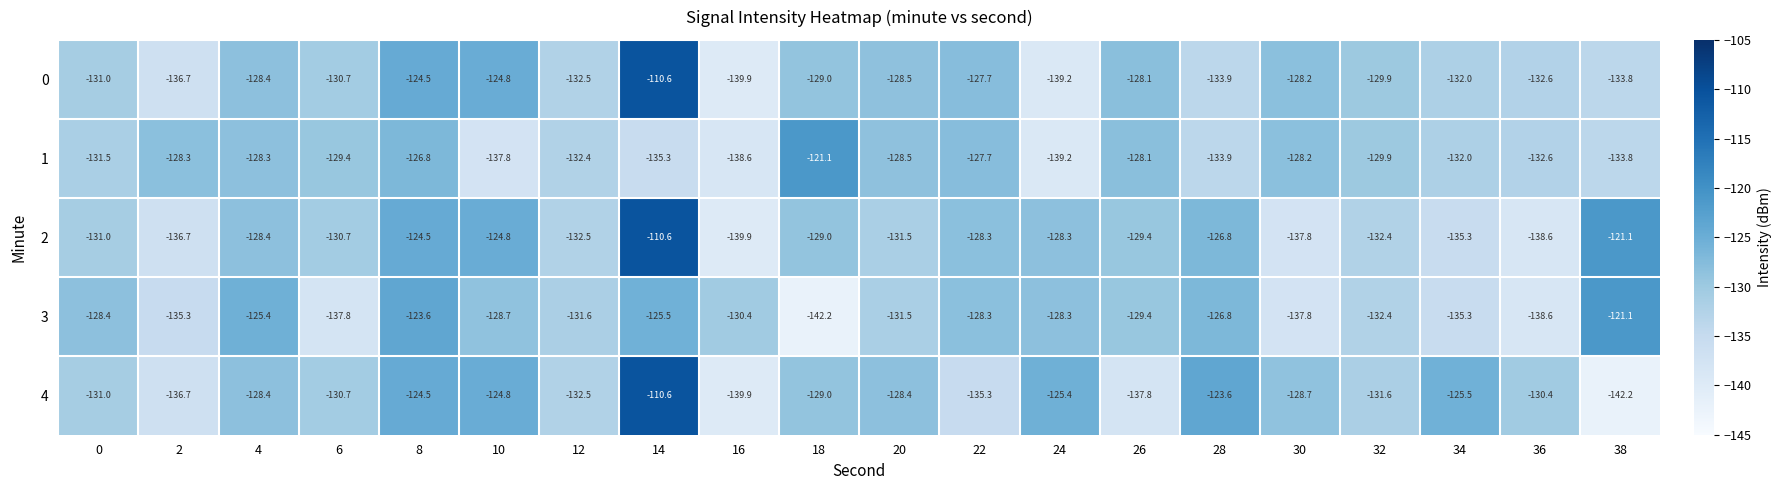

What is the maximum value for 1?

-121.1